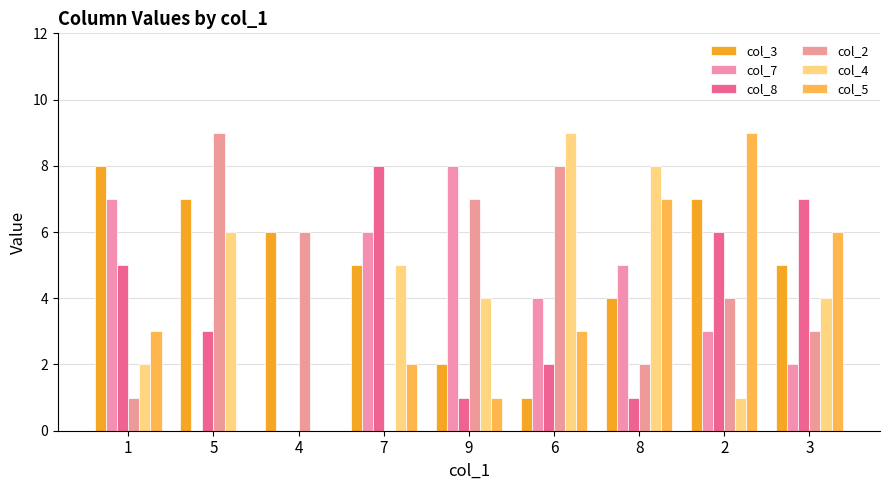

Reading right to left, list all the values displayed in this chart.

col_3: 3=5	2=7	8=4	6=1	9=2	7=5	4=6	5=7	1=8
col_7: 3=2	2=3	8=5	6=4	9=8	7=6	4=0	5=0	1=7
col_8: 3=7	2=6	8=1	6=2	9=1	7=8	4=0	5=3	1=5
col_2: 3=3	2=4	8=2	6=8	9=7	7=0	4=6	5=9	1=1
col_4: 3=4	2=1	8=8	6=9	9=4	7=5	4=0	5=6	1=2
col_5: 3=6	2=9	8=7	6=3	9=1	7=2	4=0	5=0	1=3